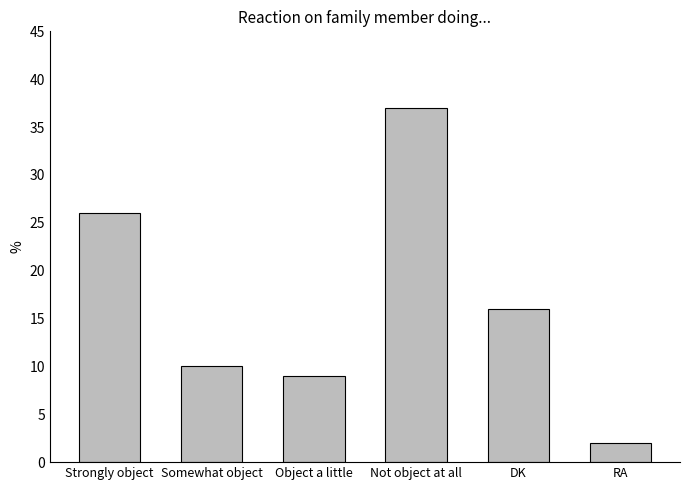

Between Object a little and DK, which is larger?

DK